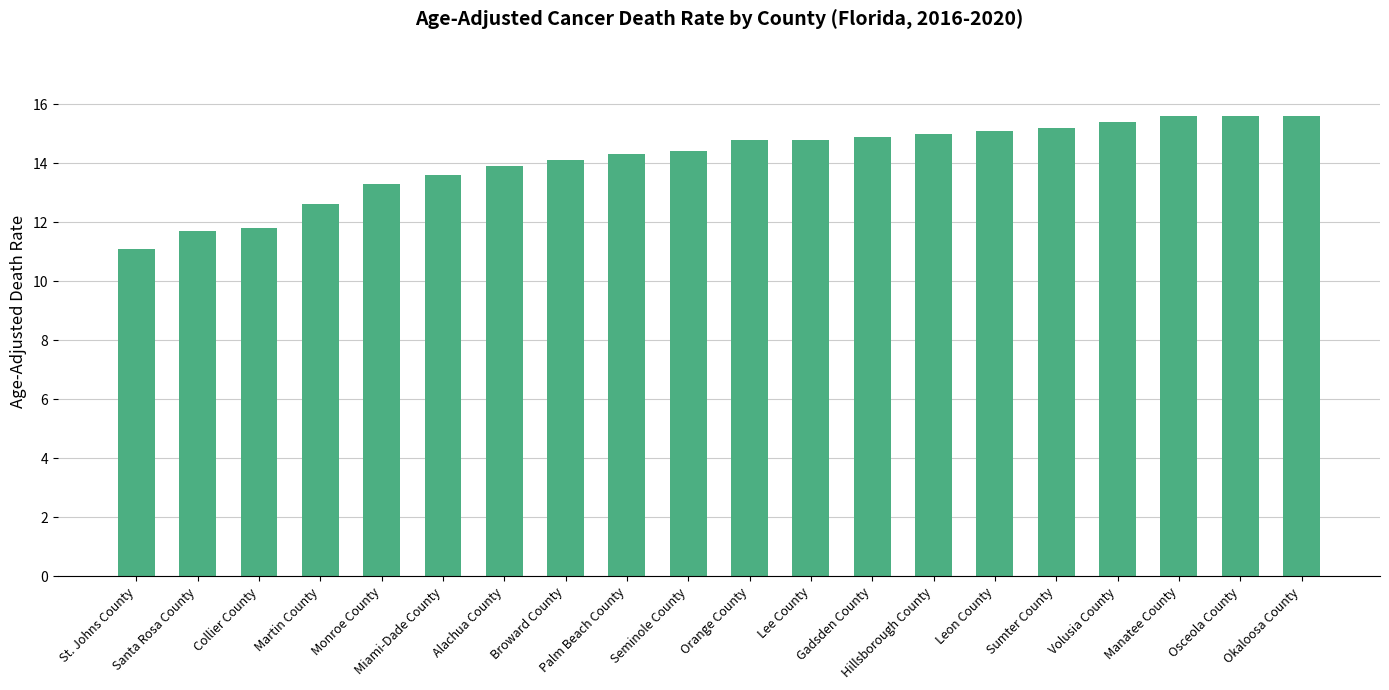

The value at Lee County is 14.8. True or false?

True